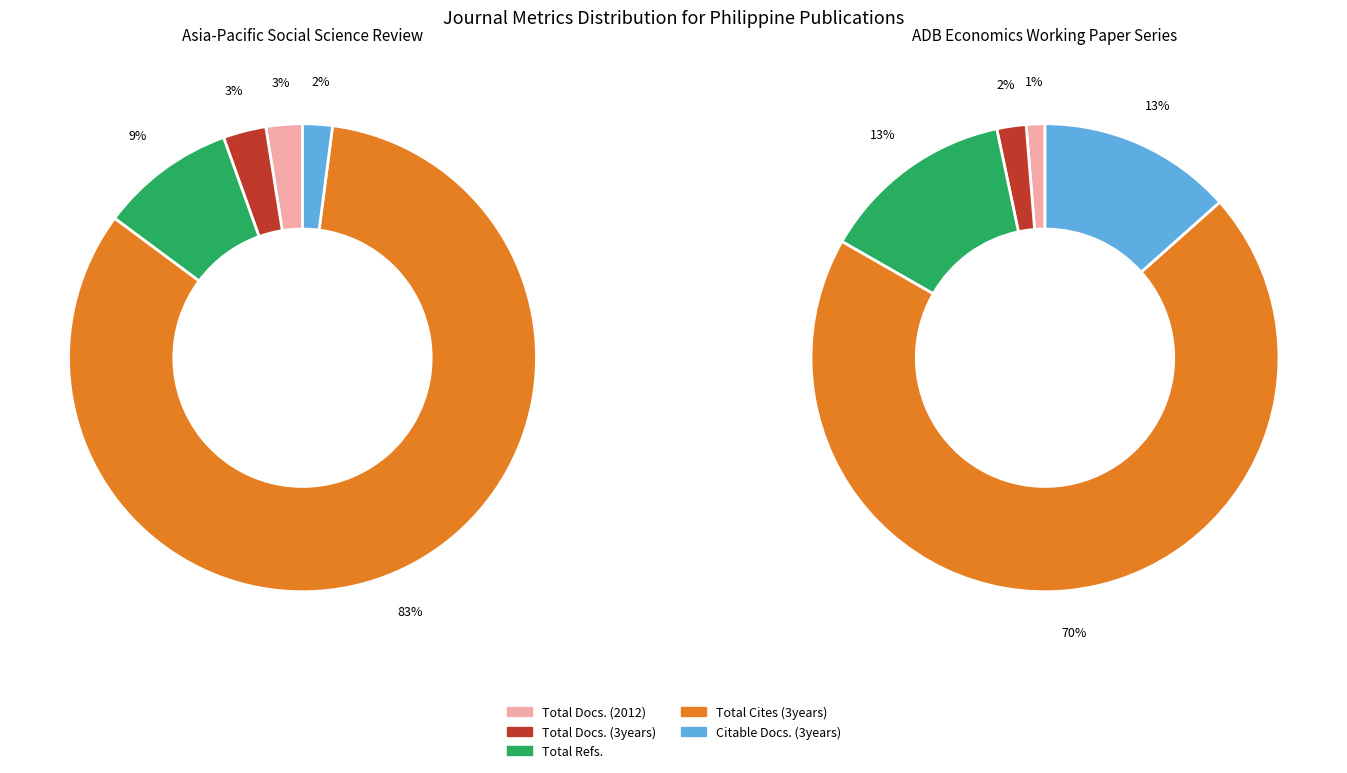

Does Asia-Pacific Social Science Review represent more than half of the total?

No